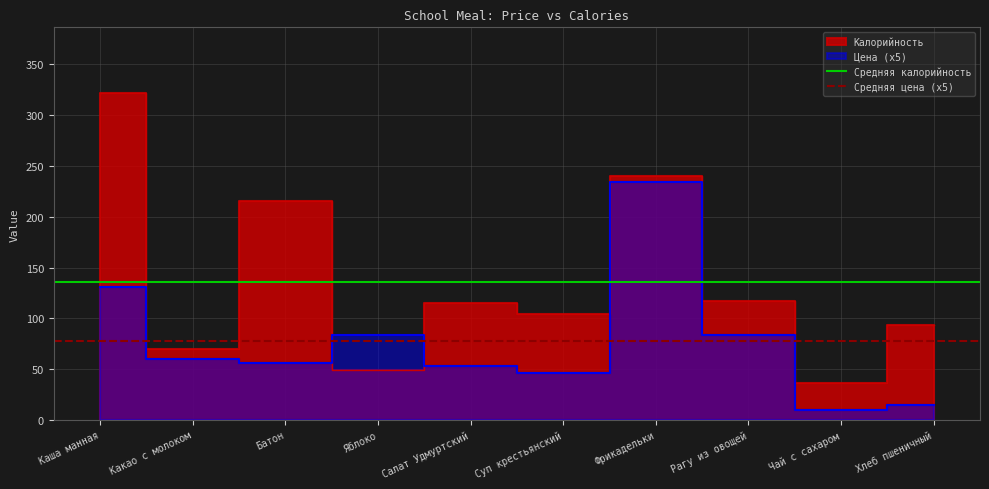

The Средняя цена (x5) series shows 77.3 at Какао с молоком. True or false?

True